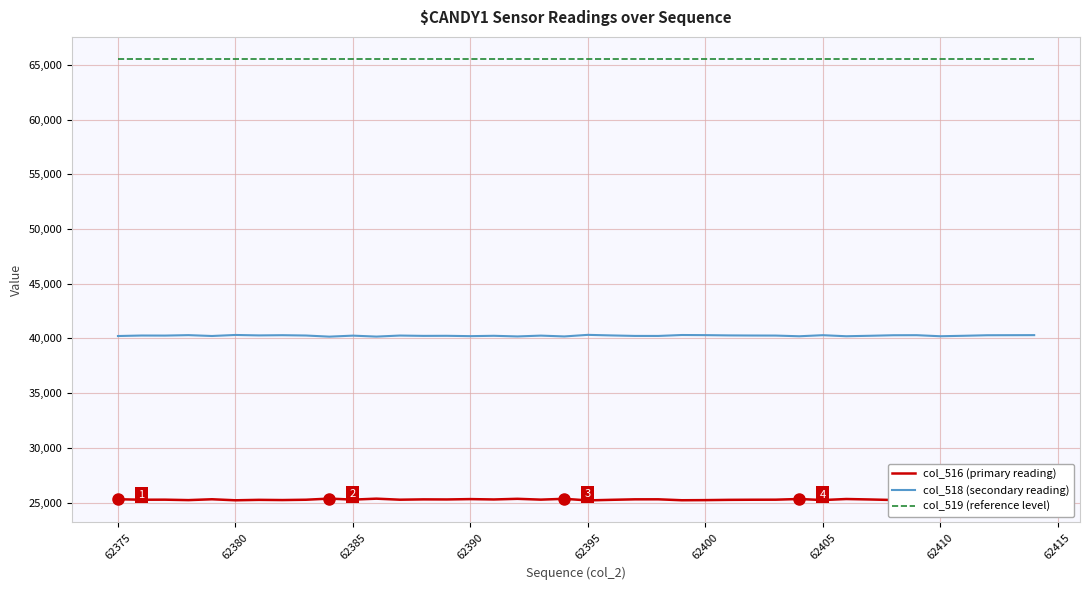

Which series has the largest total across all categories?

col_519 (reference level)